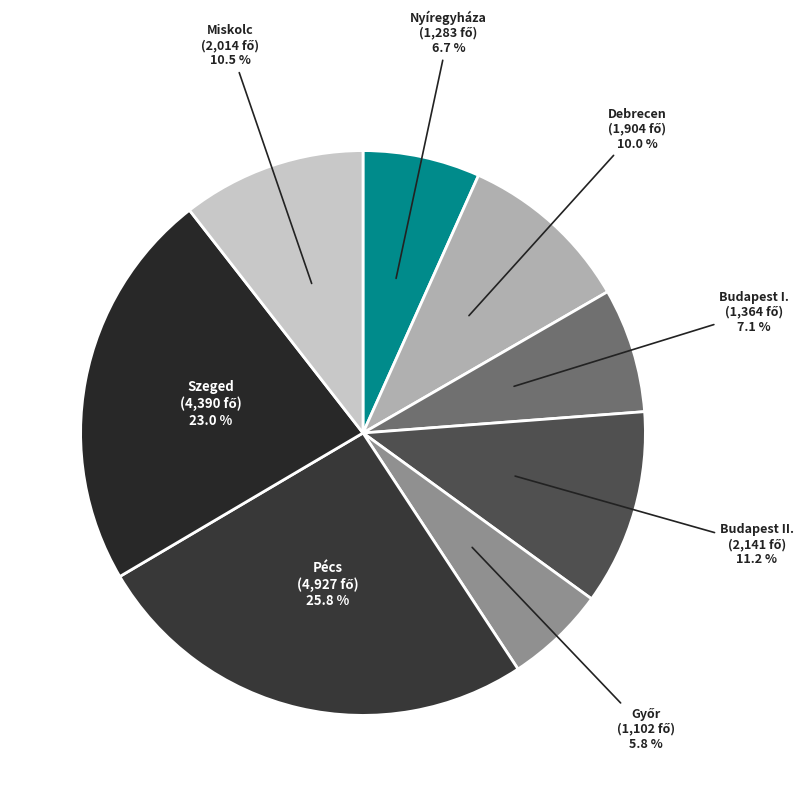

To the nearest percent, what is the difference between the largest and smallest slice percentages?

20%